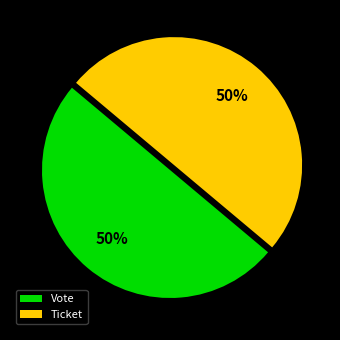

Combined, do Vote and Ticket account for over 50%?

Yes